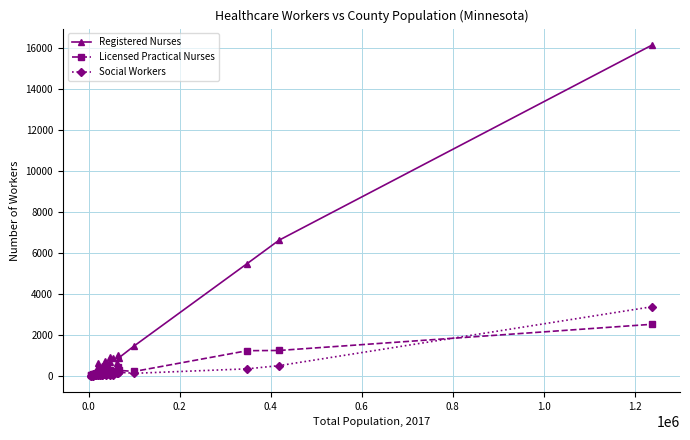

Which series has the largest range (max minus min)?

Registered Nurses